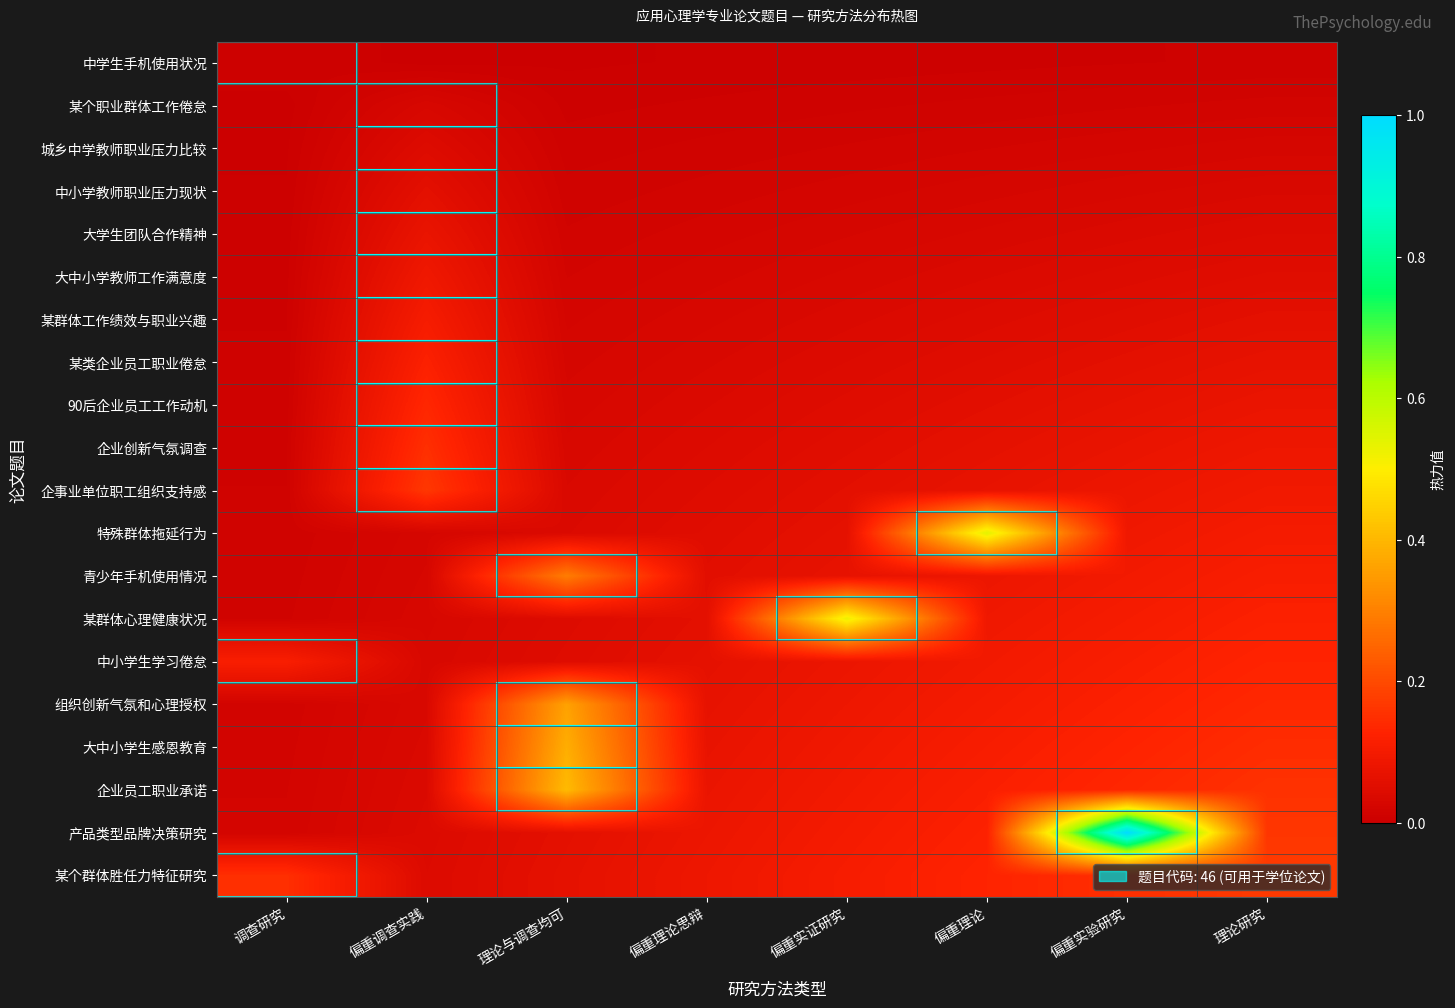

Reading right to left, extract all data points from this chart.

中学生手机使用状况: 理论研究=0.0	偏重实验研究=0.0	偏重理论=0.0	偏重实证研究=0.0	偏重理论思辩=0.0	理论与调查均可=0.0	偏重调查实践=0.0	调查研究=0.0
某个职业群体工作倦怠: 理论研究=0.0	偏重实验研究=0.0	偏重理论=0.0	偏重实证研究=0.0	偏重理论思辩=0.0	理论与调查均可=0.0	偏重调查实践=0.0	调查研究=0.0
城乡中学教师职业压力比较: 理论研究=0.0	偏重实验研究=0.0	偏重理论=0.0	偏重实证研究=0.0	偏重理论思辩=0.0	理论与调查均可=0.0	偏重调查实践=0.0	调查研究=0.0
中小学教师职业压力现状: 理论研究=0.0	偏重实验研究=0.0	偏重理论=0.0	偏重实证研究=0.0	偏重理论思辩=0.0	理论与调查均可=0.0	偏重调查实践=0.1	调查研究=0.0
大学生团队合作精神: 理论研究=0.0	偏重实验研究=0.0	偏重理论=0.0	偏重实证研究=0.0	偏重理论思辩=0.0	理论与调查均可=0.0	偏重调查实践=0.1	调查研究=0.0
大中小学教师工作满意度: 理论研究=0.1	偏重实验研究=0.0	偏重理论=0.0	偏重实证研究=0.0	偏重理论思辩=0.0	理论与调查均可=0.0	偏重调查实践=0.1	调查研究=0.0
某群体工作绩效与职业兴趣: 理论研究=0.1	偏重实验研究=0.1	偏重理论=0.0	偏重实证研究=0.0	偏重理论思辩=0.0	理论与调查均可=0.0	偏重调查实践=0.1	调查研究=0.0
某类企业员工职业倦怠: 理论研究=0.1	偏重实验研究=0.1	偏重理论=0.1	偏重实证研究=0.0	偏重理论思辩=0.0	理论与调查均可=0.0	偏重调查实践=0.1	调查研究=0.0
90后企业员工工作动机: 理论研究=0.1	偏重实验研究=0.1	偏重理论=0.1	偏重实证研究=0.0	偏重理论思辩=0.0	理论与调查均可=0.0	偏重调查实践=0.1	调查研究=0.0
企业创新气氛调查: 理论研究=0.1	偏重实验研究=0.1	偏重理论=0.1	偏重实证研究=0.1	偏重理论思辩=0.0	理论与调查均可=0.0	偏重调查实践=0.2	调查研究=0.0
企事业单位职工组织支持感: 理论研究=0.1	偏重实验研究=0.1	偏重理论=0.1	偏重实证研究=0.1	偏重理论思辩=0.0	理论与调查均可=0.0	偏重调查实践=0.2	调查研究=0.0
特殊群体拖延行为: 理论研究=0.1	偏重实验研究=0.1	偏重理论=0.5	偏重实证研究=0.1	偏重理论思辩=0.1	理论与调查均可=0.0	偏重调查实践=0.0	调查研究=0.0
青少年手机使用情况: 理论研究=0.1	偏重实验研究=0.1	偏重理论=0.1	偏重实证研究=0.1	偏重理论思辩=0.1	理论与调查均可=0.3	偏重调查实践=0.0	调查研究=0.0
某群体心理健康状况: 理论研究=0.1	偏重实验研究=0.1	偏重理论=0.1	偏重实证研究=0.5	偏重理论思辩=0.1	理论与调查均可=0.0	偏重调查实践=0.0	调查研究=0.0
中小学生学习倦怠: 理论研究=0.1	偏重实验研究=0.1	偏重理论=0.1	偏重实证研究=0.1	偏重理论思辩=0.1	理论与调查均可=0.0	偏重调查实践=0.0	调查研究=0.1
组织创新气氛和心理授权: 理论研究=0.1	偏重实验研究=0.1	偏重理论=0.1	偏重实证研究=0.1	偏重理论思辩=0.1	理论与调查均可=0.4	偏重调查实践=0.0	调查研究=0.0
大中小学生感恩教育: 理论研究=0.1	偏重实验研究=0.1	偏重理论=0.1	偏重实证研究=0.1	偏重理论思辩=0.1	理论与调查均可=0.4	偏重调查实践=0.0	调查研究=0.0
企业员工职业承诺: 理论研究=0.2	偏重实验研究=0.1	偏重理论=0.1	偏重实证研究=0.1	偏重理论思辩=0.1	理论与调查均可=0.4	偏重调查实践=0.0	调查研究=0.0
产品类型品牌决策研究: 理论研究=0.2	偏重实验研究=1.0	偏重理论=0.1	偏重实证研究=0.1	偏重理论思辩=0.1	理论与调查均可=0.1	偏重调查实践=0.0	调查研究=0.0
某个群体胜任力特征研究: 理论研究=0.2	偏重实验研究=0.2	偏重理论=0.1	偏重实证研究=0.1	偏重理论思辩=0.1	理论与调查均可=0.1	偏重调查实践=0.0	调查研究=0.2